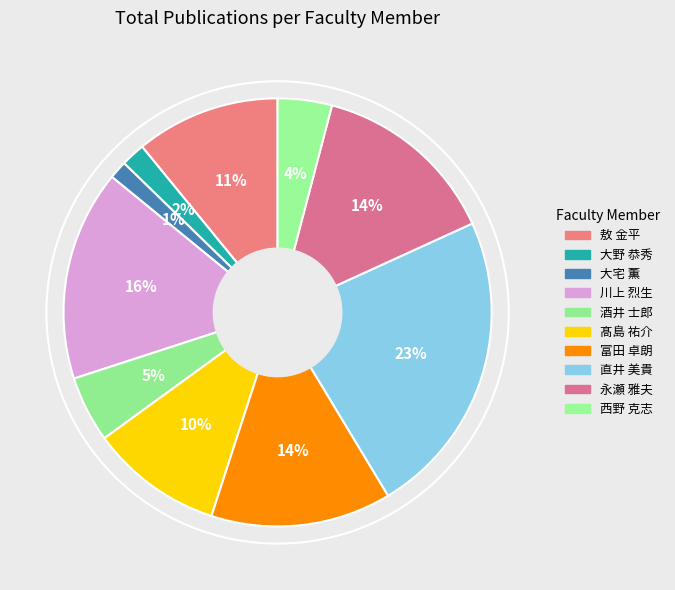

To the nearest percent, what is the difference between the 敖 金平 and 酒井 士郎 slice percentages?

6%